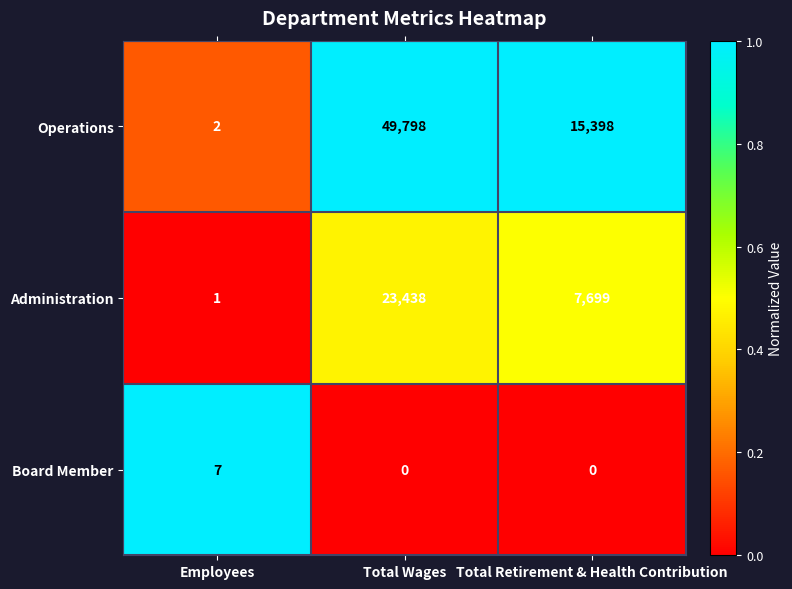

Reading left to right, extract all data points from this chart.

Operations: Employees=2	Total Wages=49798	Total Retirement & Health Contribution=15398
Administration: Employees=1	Total Wages=23438	Total Retirement & Health Contribution=7699
Board Member: Employees=7	Total Wages=0	Total Retirement & Health Contribution=0